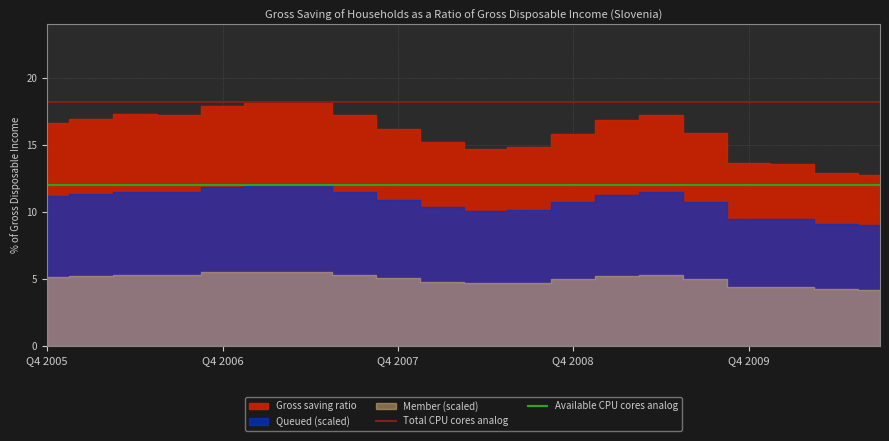

Which category has the lowest value in the Available CPU cores analog series?

Q4 2005